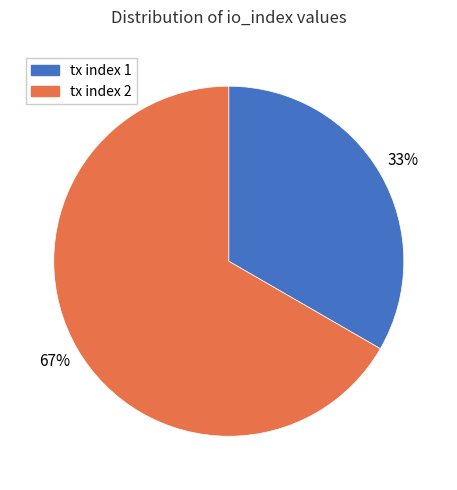

Between tx index 1 and tx index 2, which is larger?

tx index 2